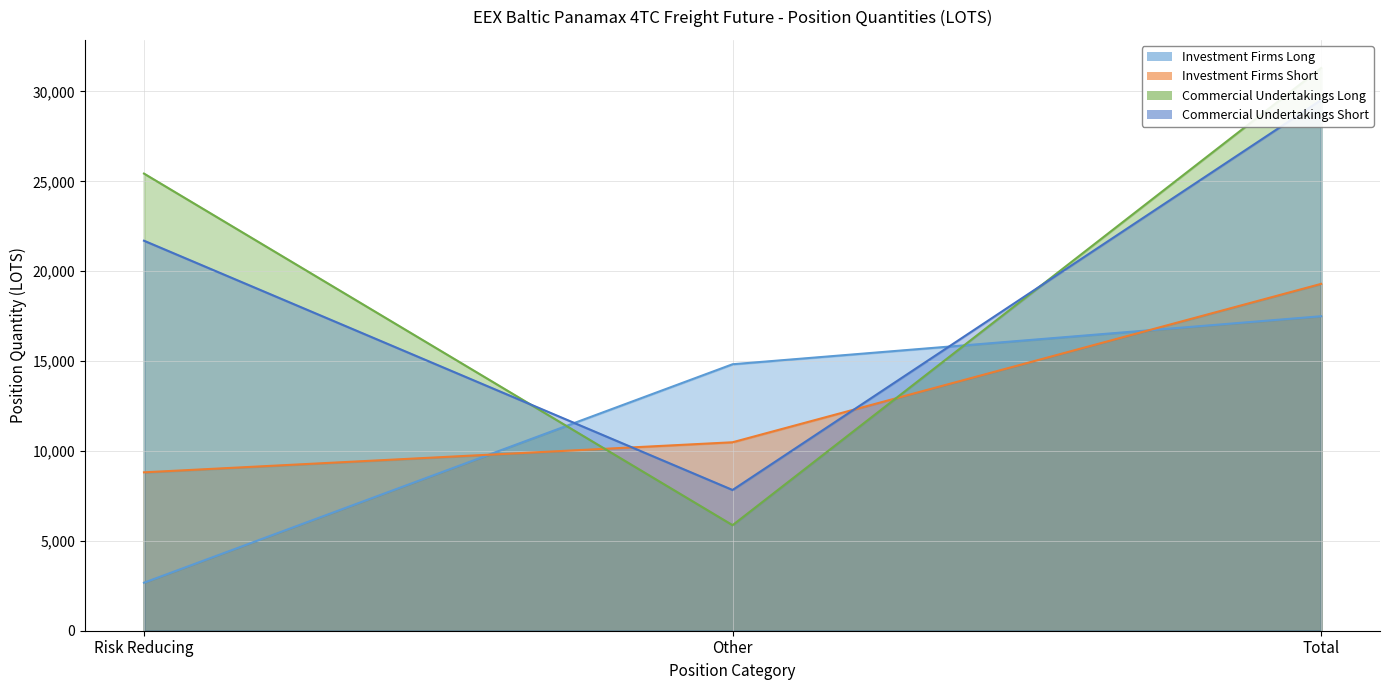

What is the average value of the Investment Firms Long series?

11663.6